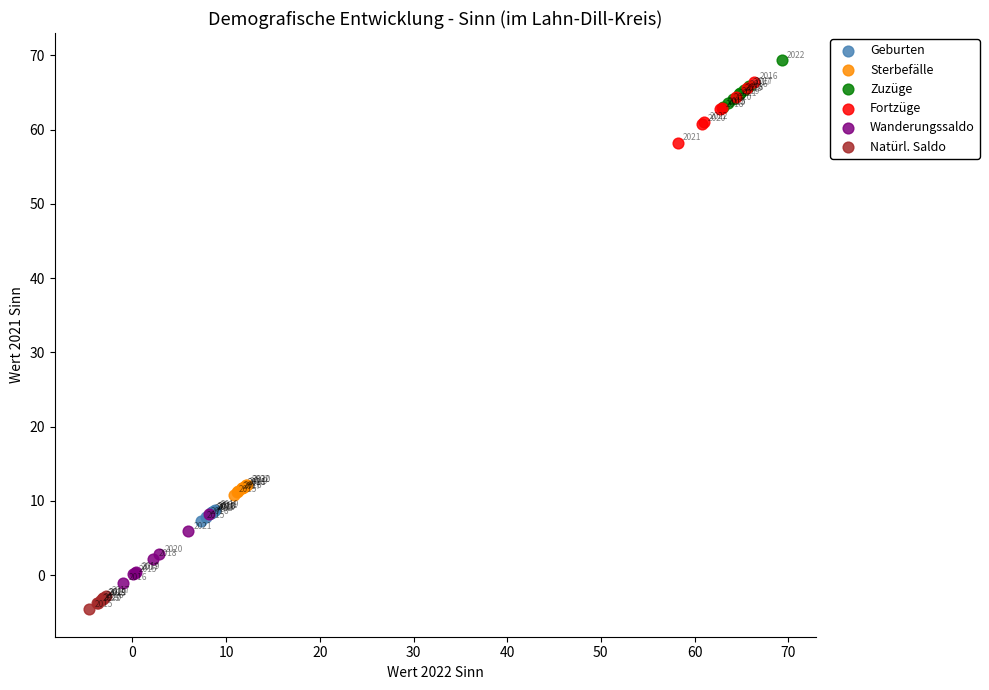

Which series contains the highest Y value?

Zuzüge